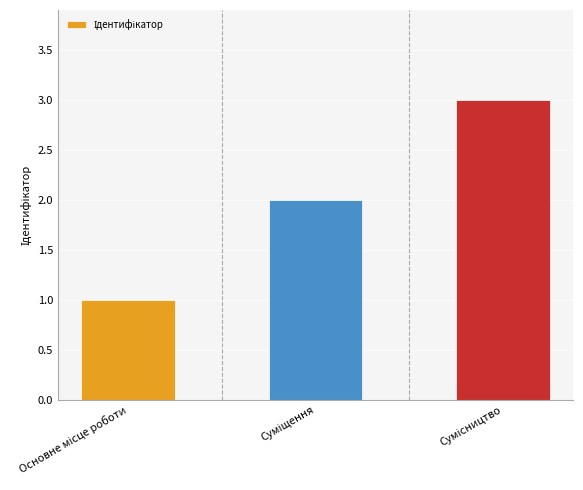

What is the sum of all values?

6